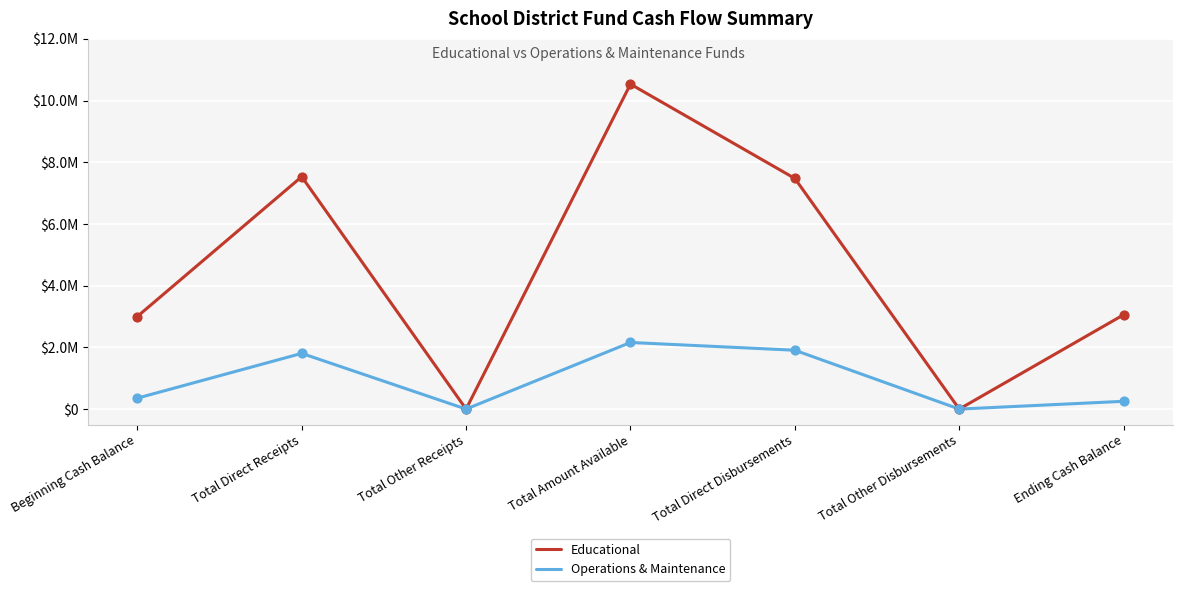

What are all the series names shown in the legend?

Educational, Operations & Maintenance